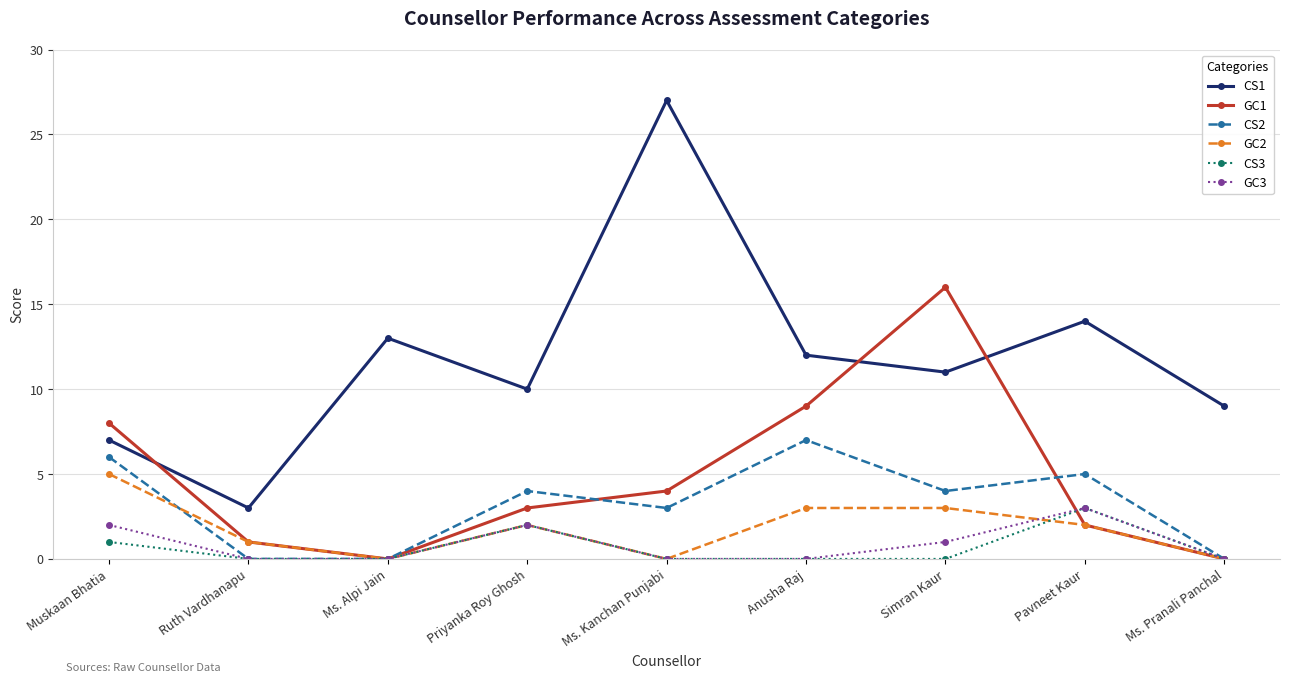

Read the GC3 value at Simran Kaur.

1